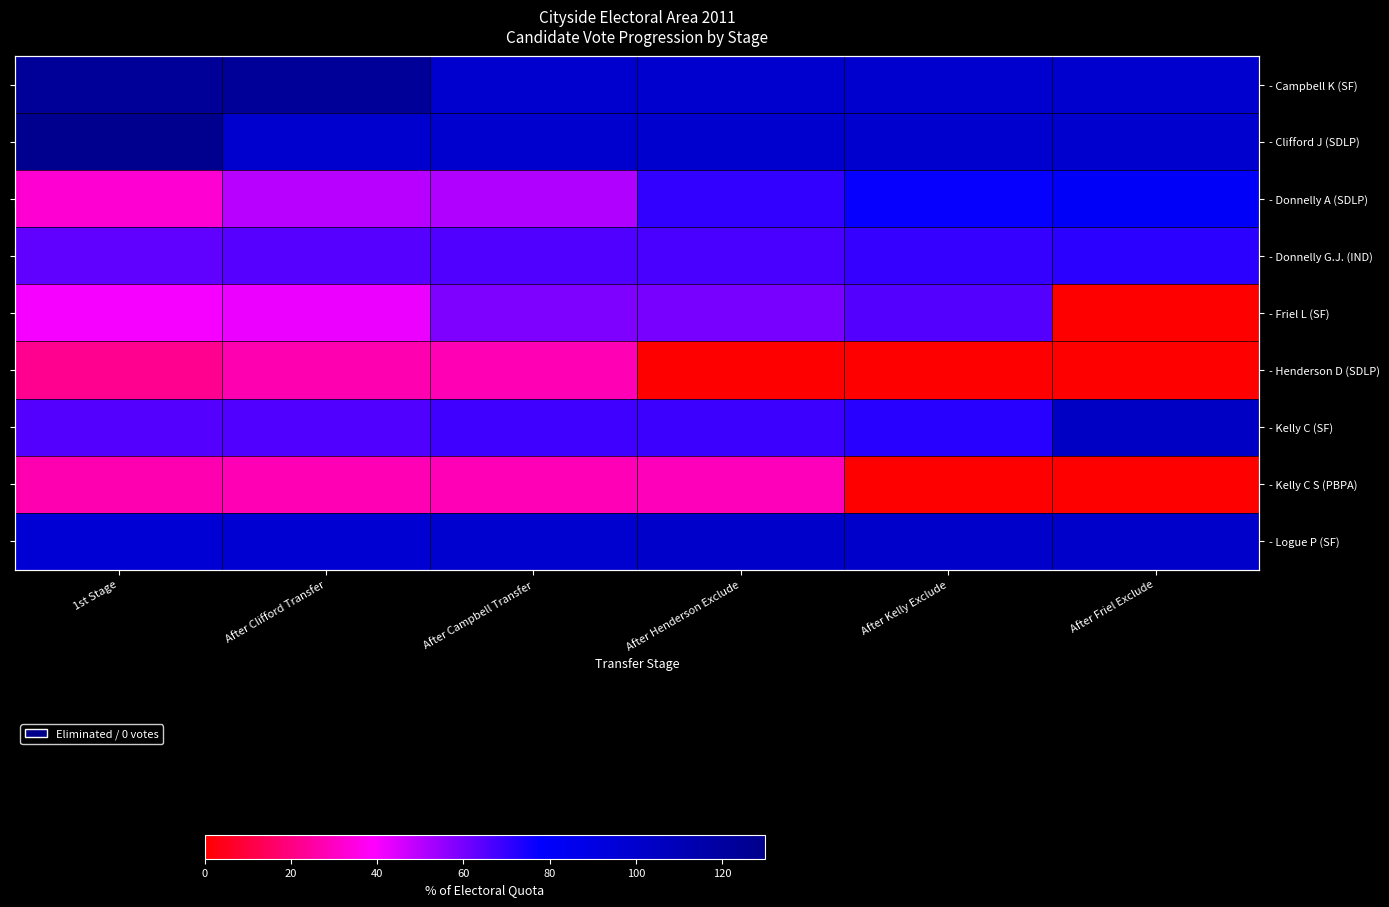

What is the difference between the - Donnelly A (SDLP) values at After Clifford Transfer and After Campbell Transfer?

1.0